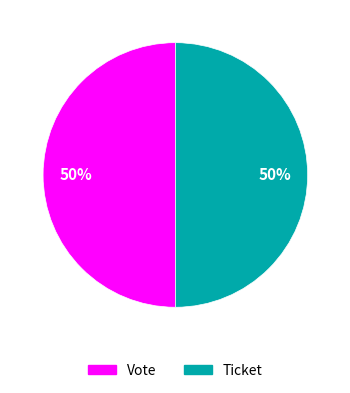

Is it true that Vote is 50% of the pie?

True